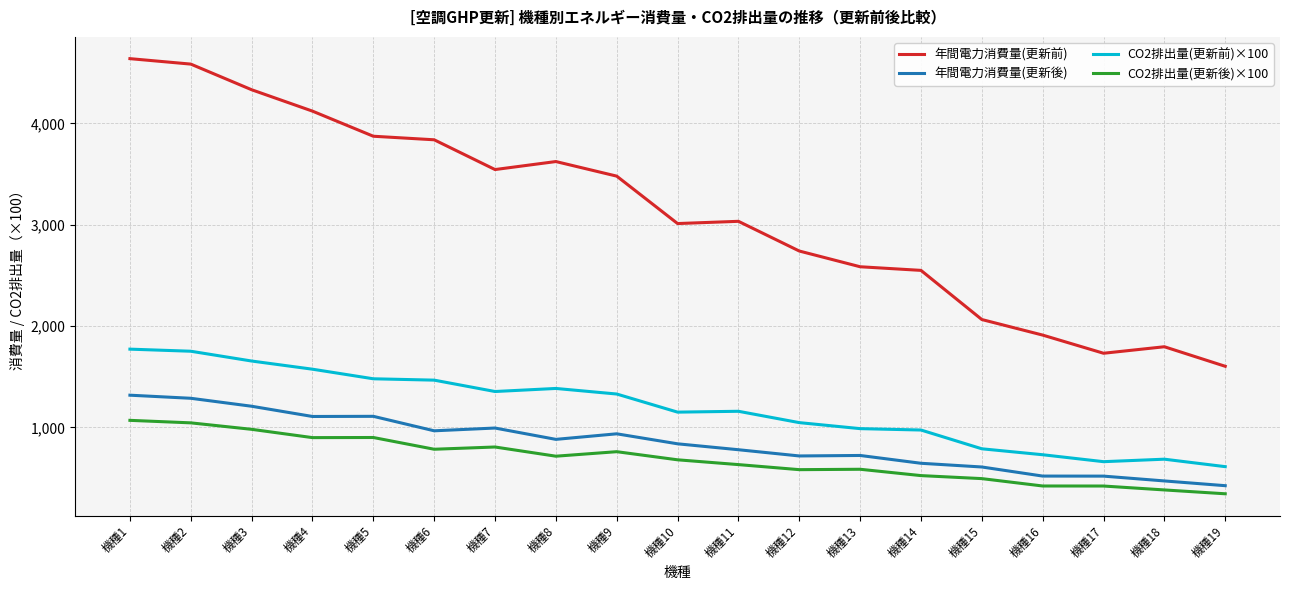

How many values in the 年間電力消費量(更新後) series are below 837?

9